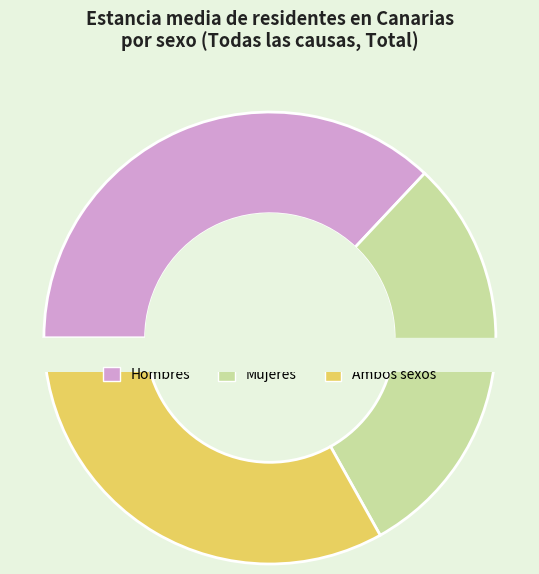

What is the change in value from Hombres to Mujeres?

-1.5